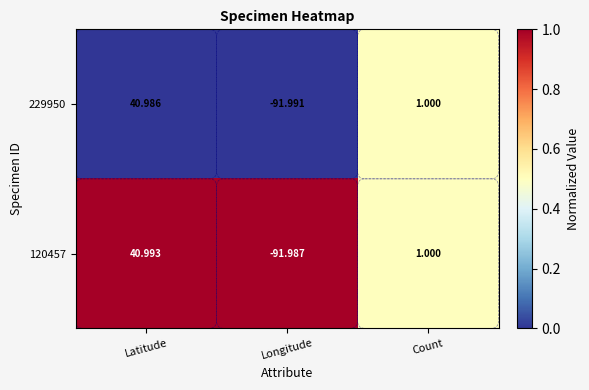

Rank the series by their maximum value, from lowest to highest.

229950, 120457